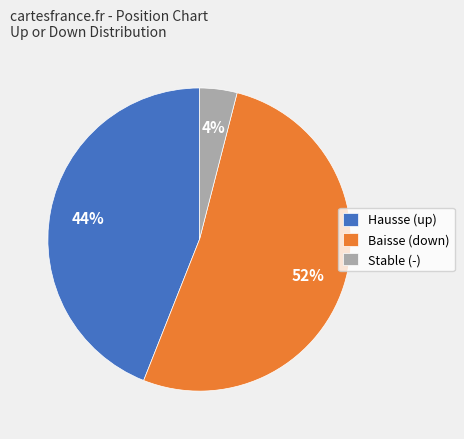

True or false: Baisse (down) accounts for 45% of the total.

False